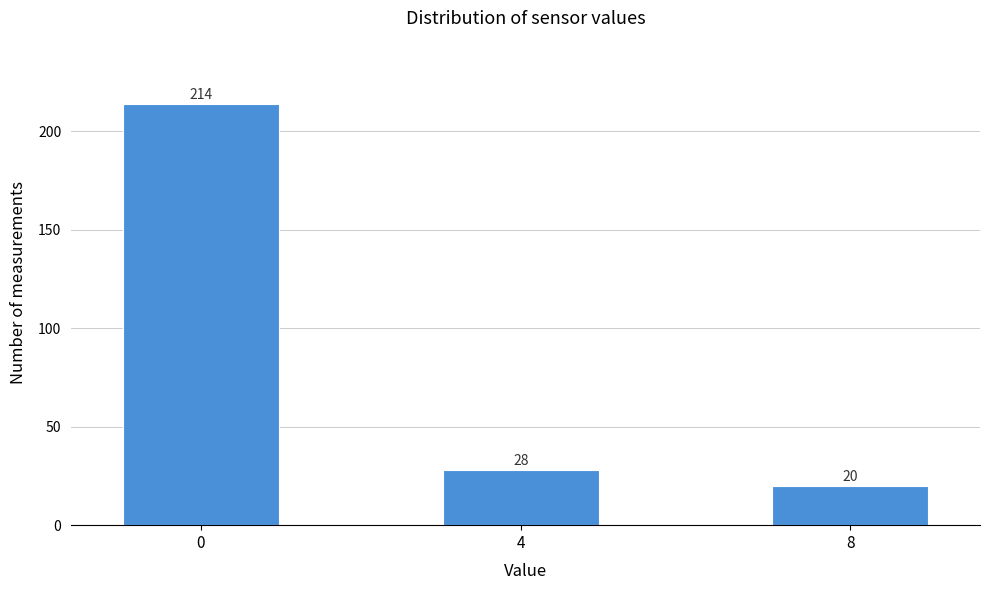

Reading left to right, transcribe all the data shown in this chart.

214	28	20